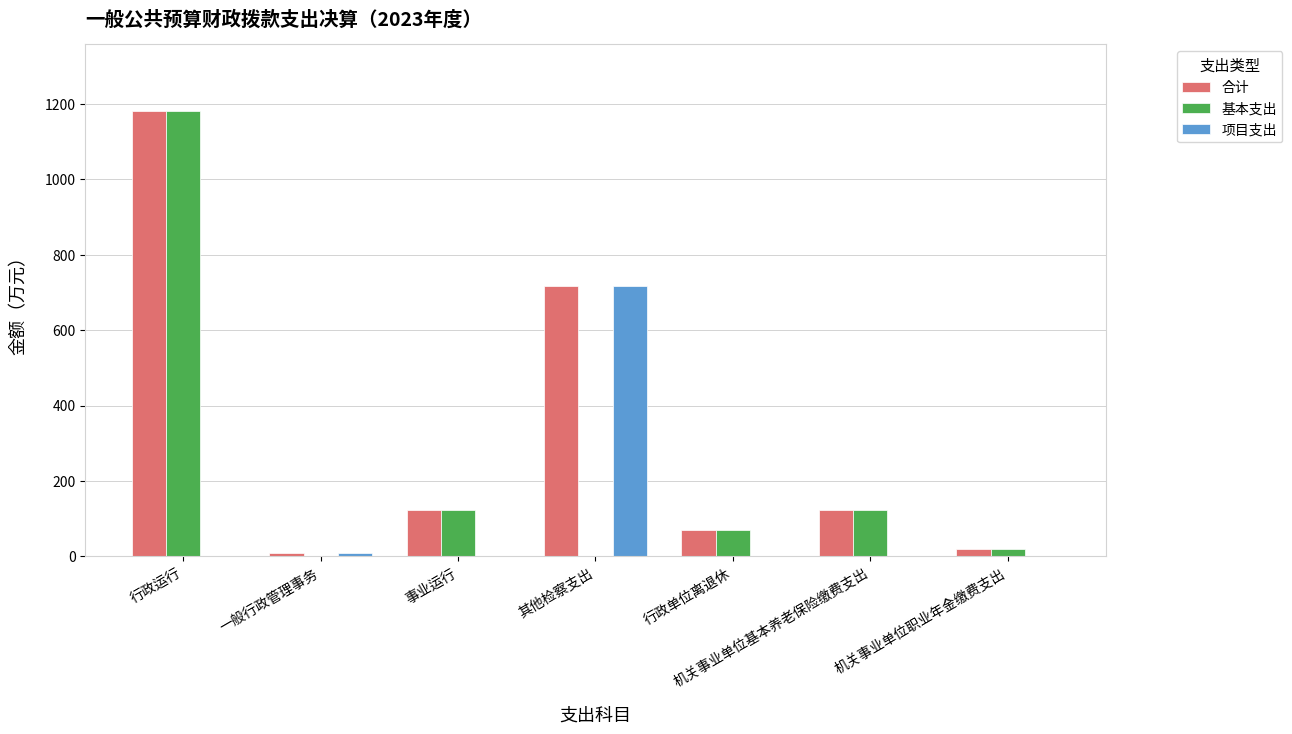

Which label corresponds to the largest value in the chart?

行政运行